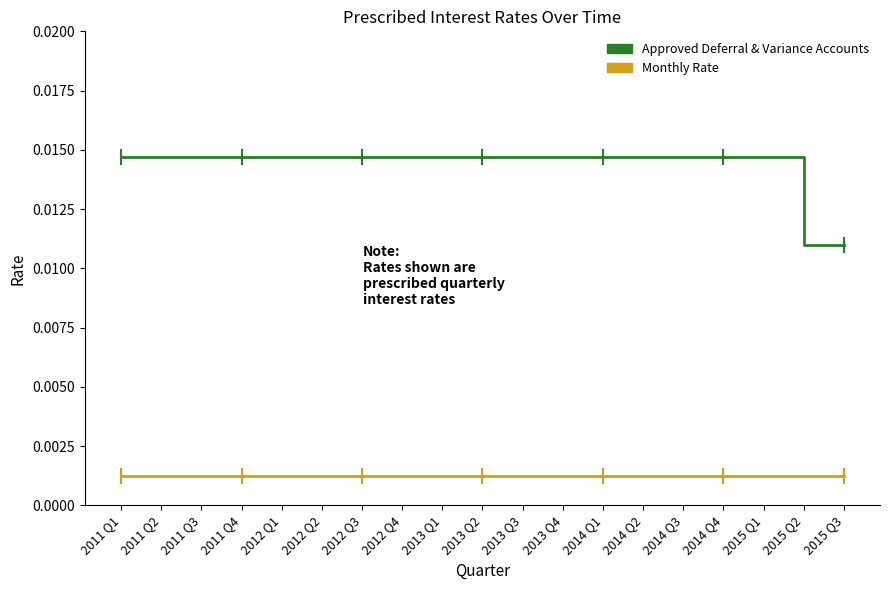

At how many categories does at least one series exceed 0?

19